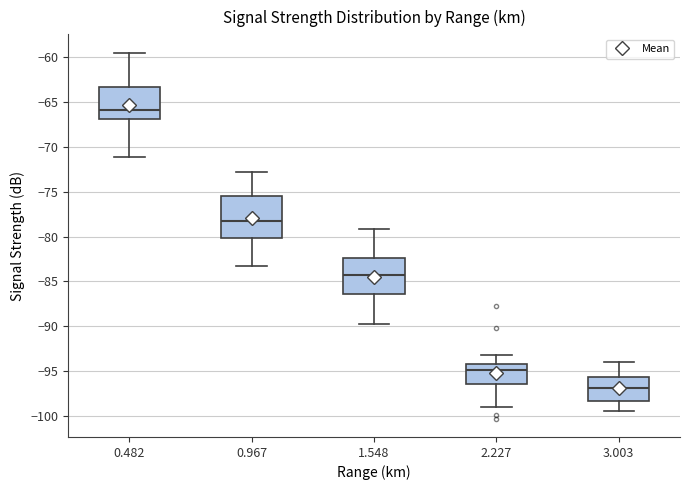

Where does the lower whisker of the box at x = 0.482 end on the y-axis? The values are not printed on the chart, so give them approximately, as read against the axis.

-71.0